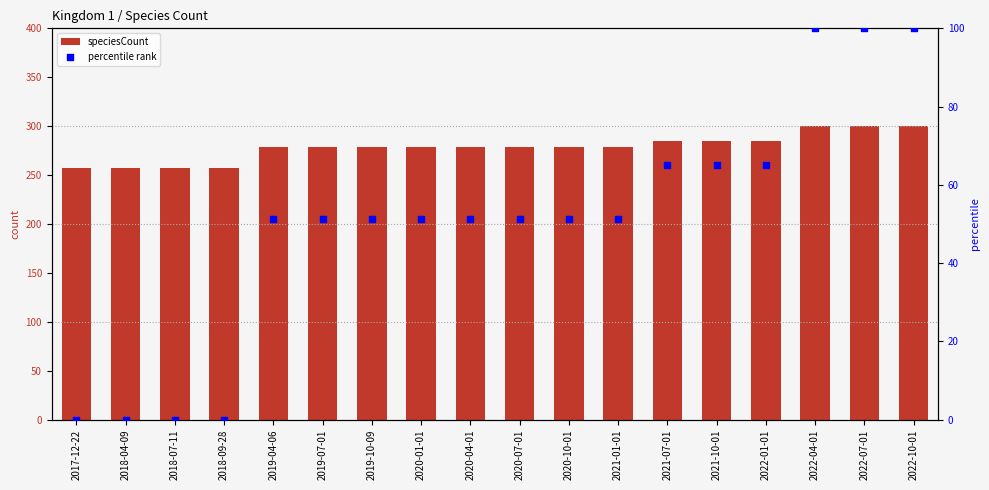

Which series has the largest total across all categories?

speciesCount